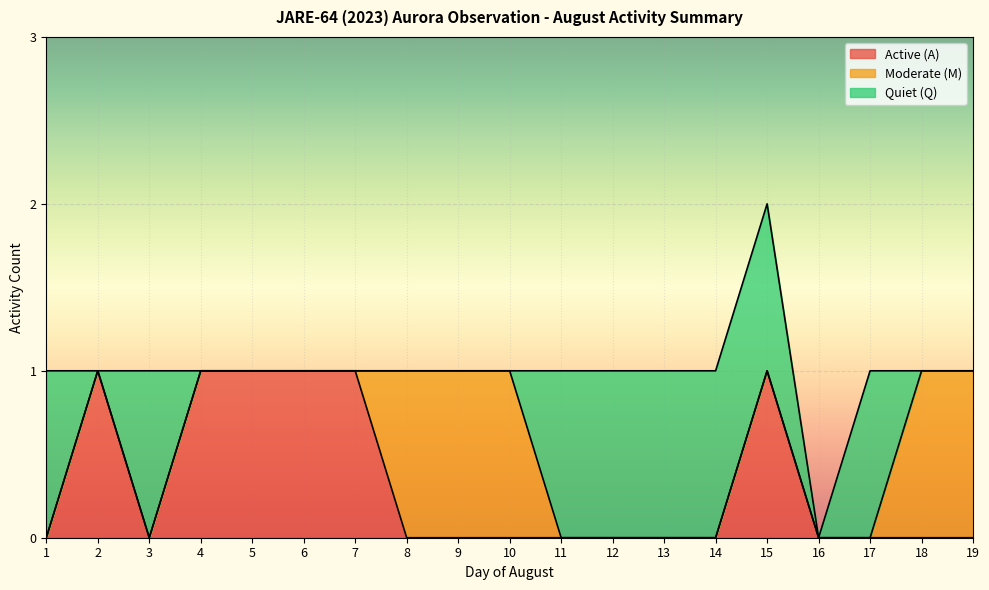

What are all the series names shown in the legend?

Active (A), Moderate (M), Quiet (Q)